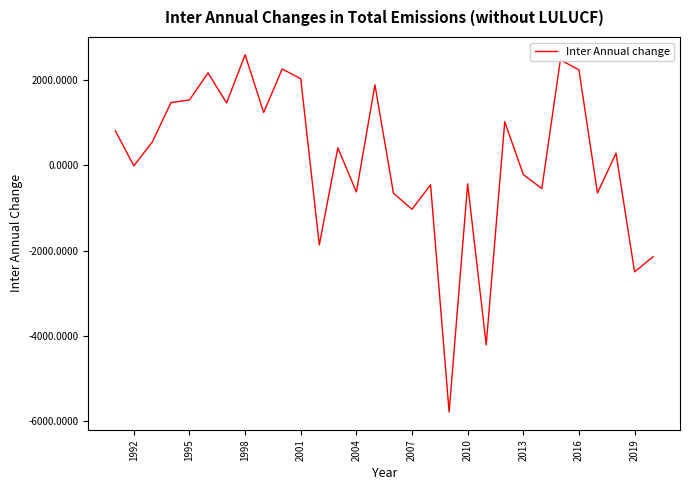

What is the difference between the maximum and minimum values?

8367.9